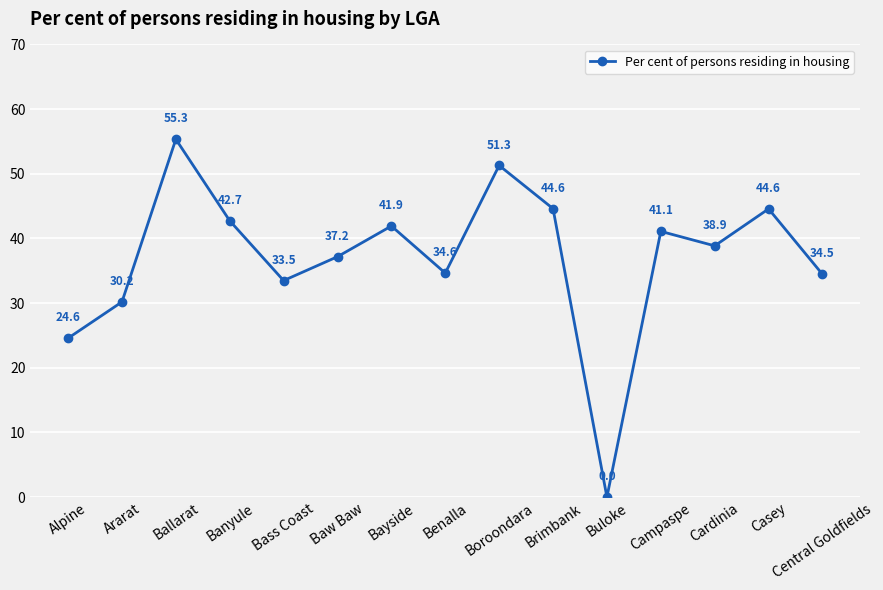

Does the chart have visible grid lines?

Yes